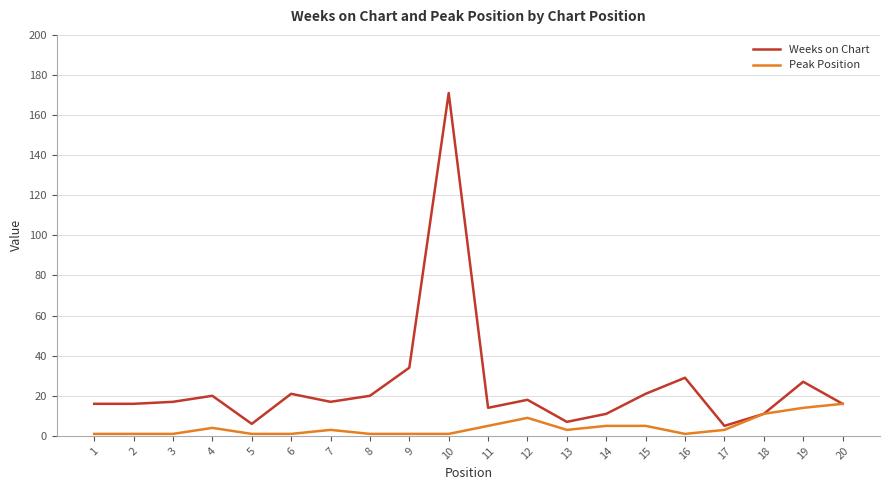

At which label does Weeks on Chart reach its peak?

10